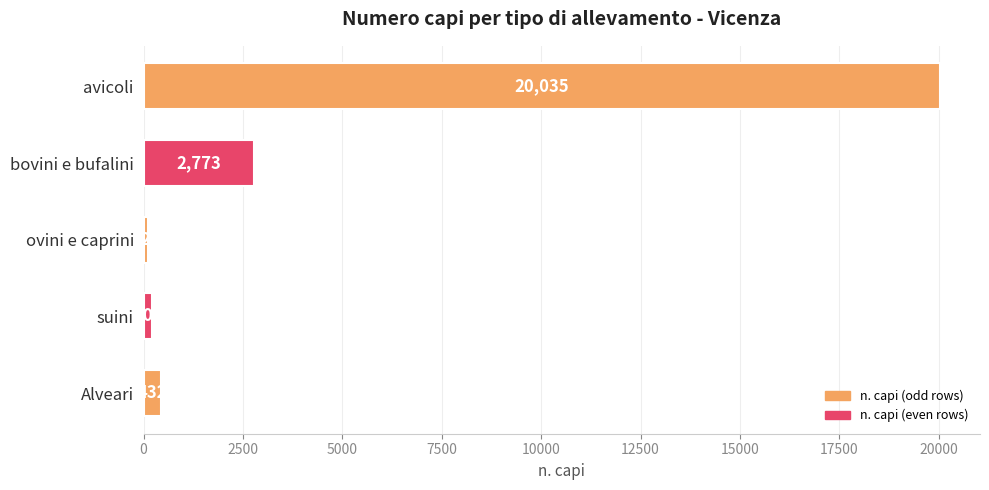

How many bars are there in total?

5